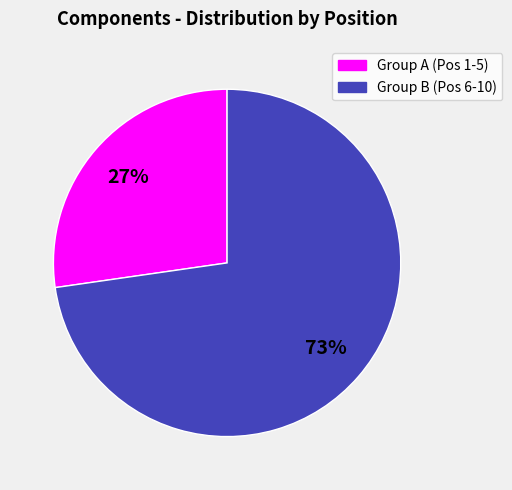

Does any single category account for the majority?

Yes